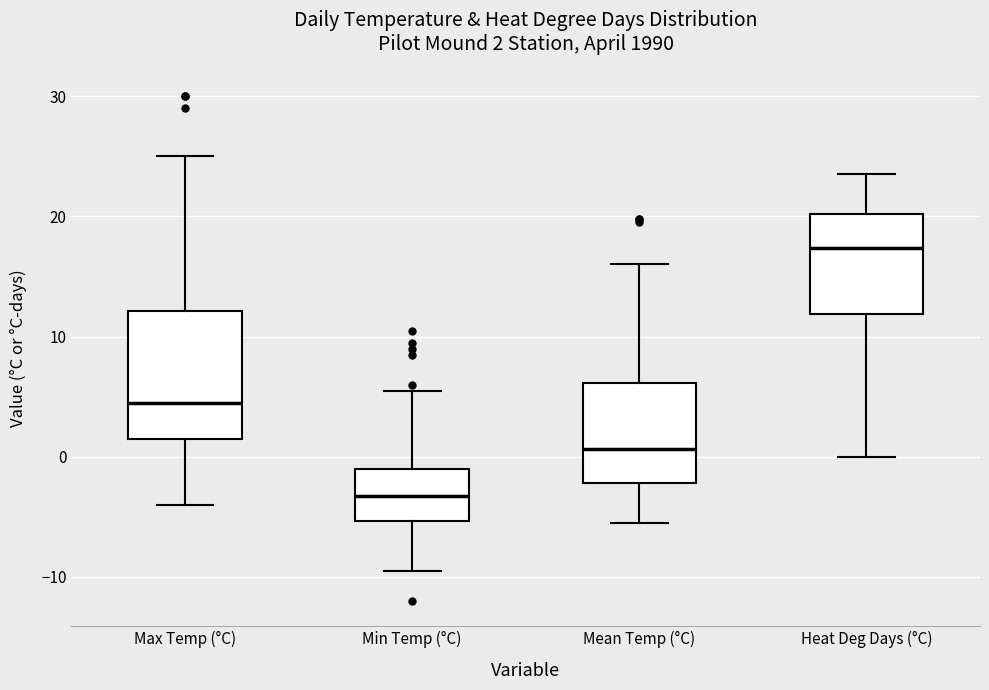

Comparing the boxes themselves (not the whiskers), which one is the tallest?

Max Temp (°C)